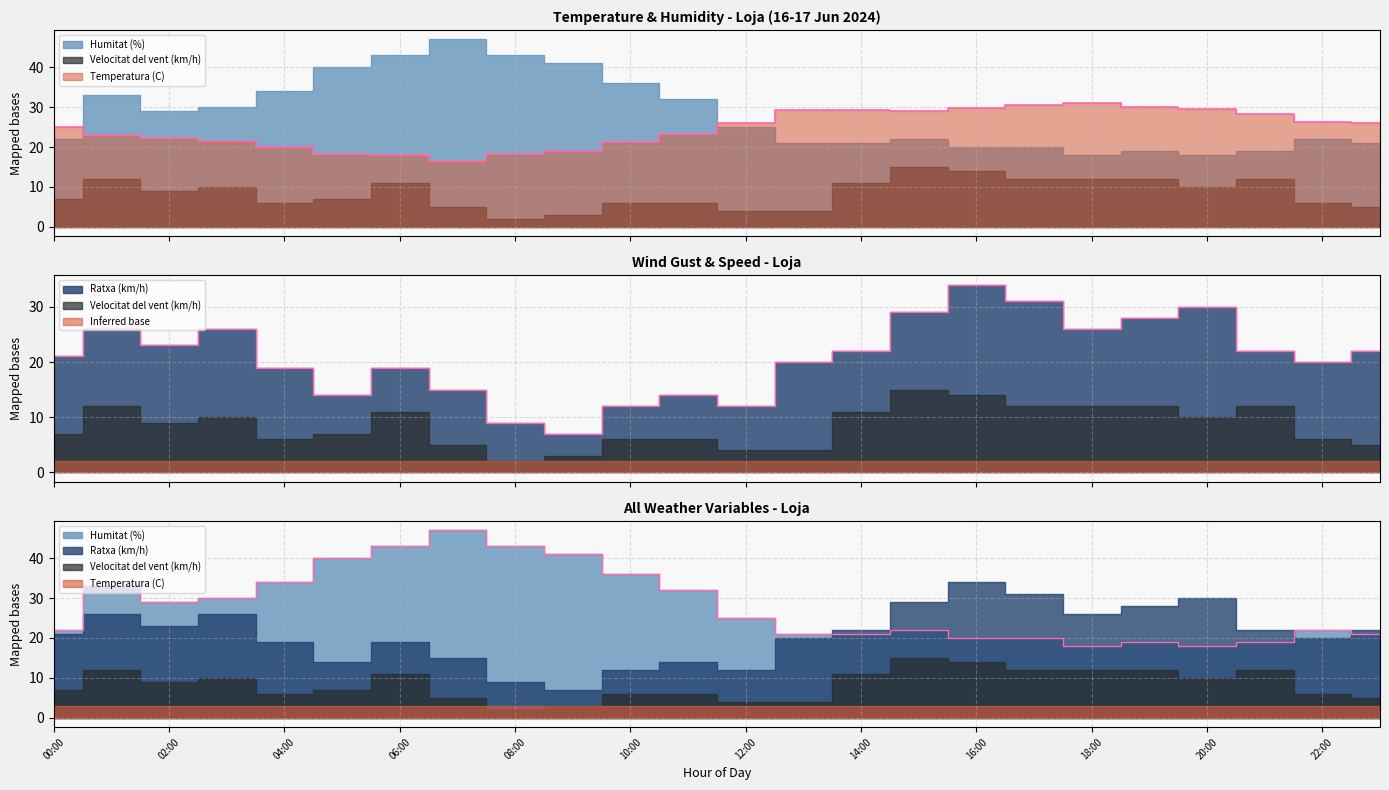

What is the difference between the maximum and minimum values in the Ratxa (km/h) series?

27.0